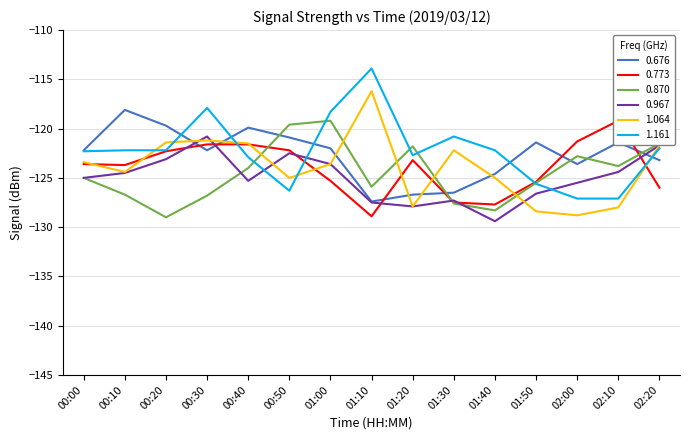

What is the difference between the maximum and minimum values in the 0.676 series?

9.3